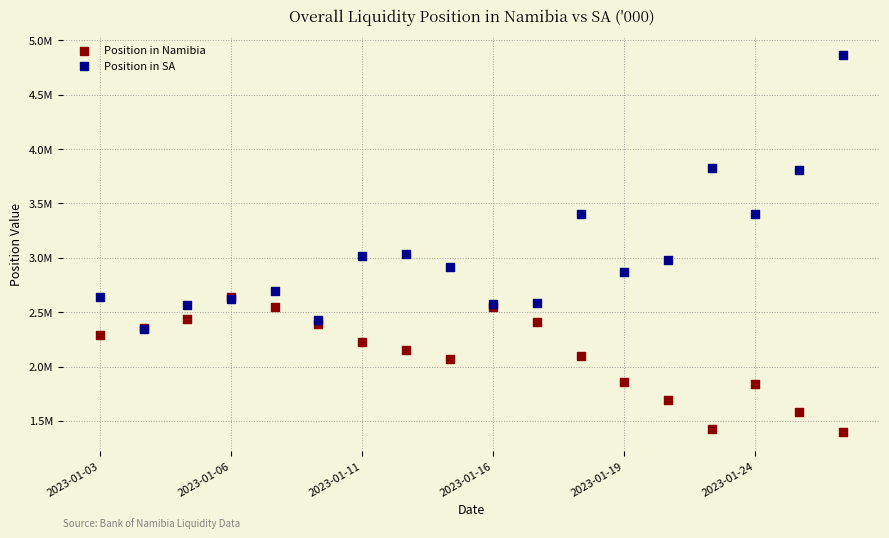

What are all the series names shown in the legend?

Position in Namibia, Position in SA